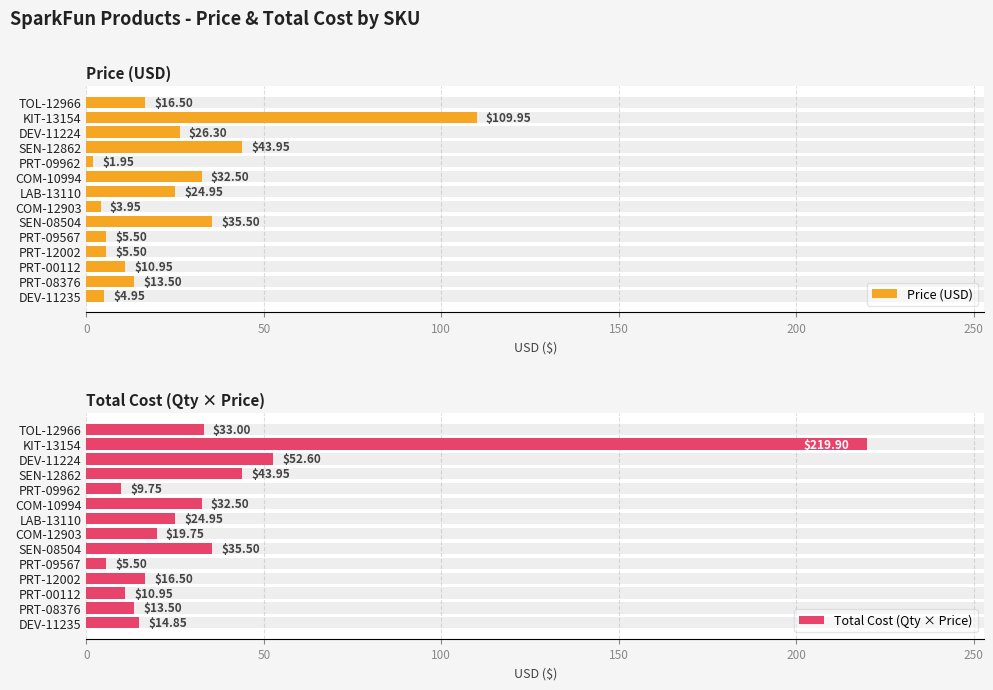

How many bars are there in total?

28